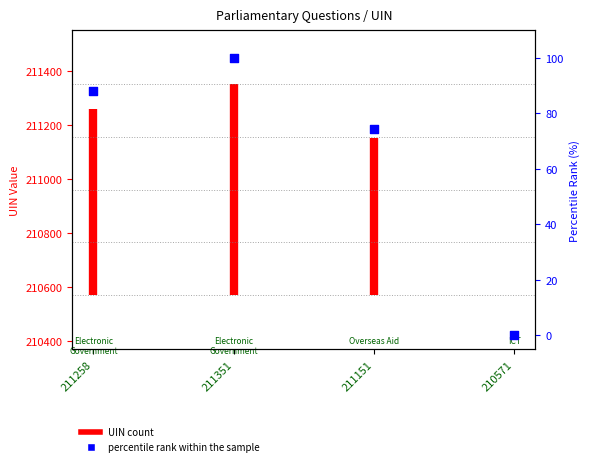

What is the change in value from 211351 to 211151?

-25.6